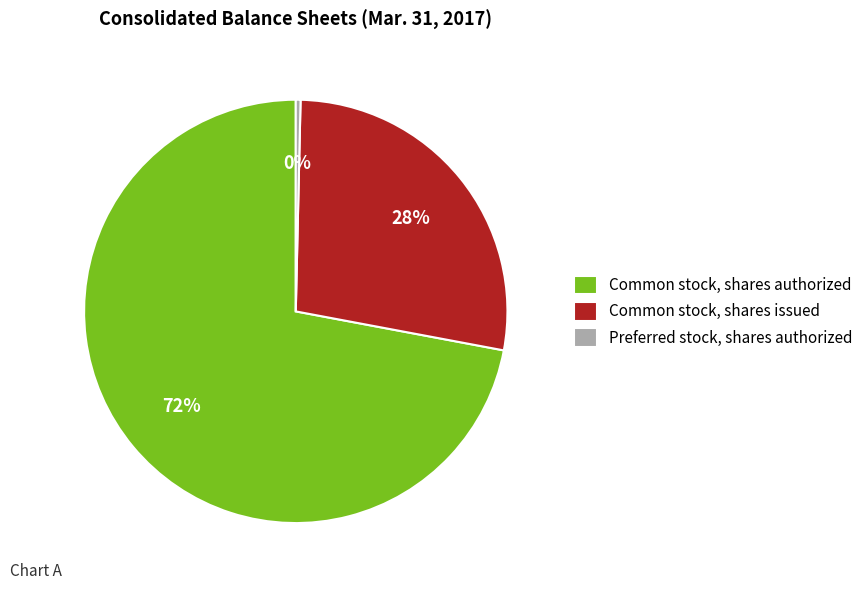

Count the number of slices in the pie.

3